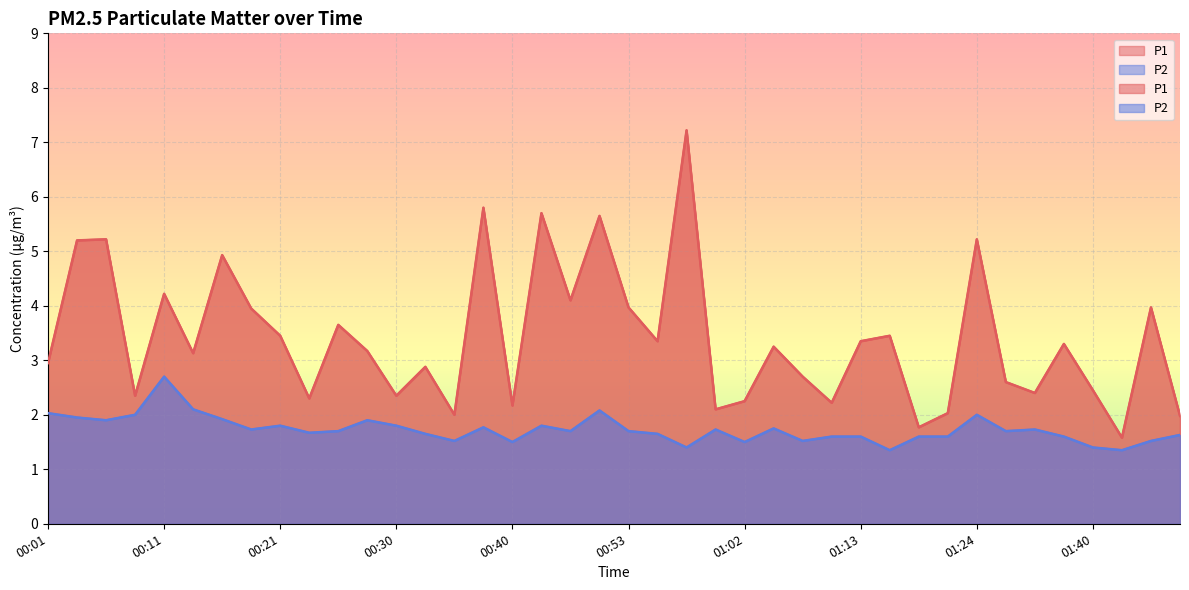

What is the difference between the second highest and minimum values in the P1 series?

4.2